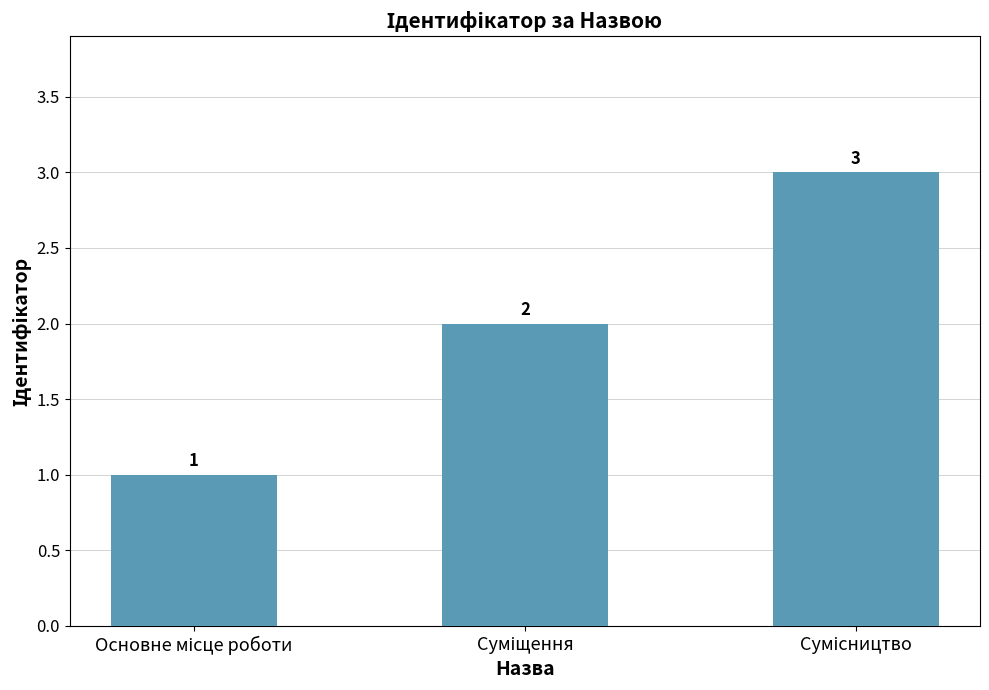

What is the maximum value shown in the chart?

3